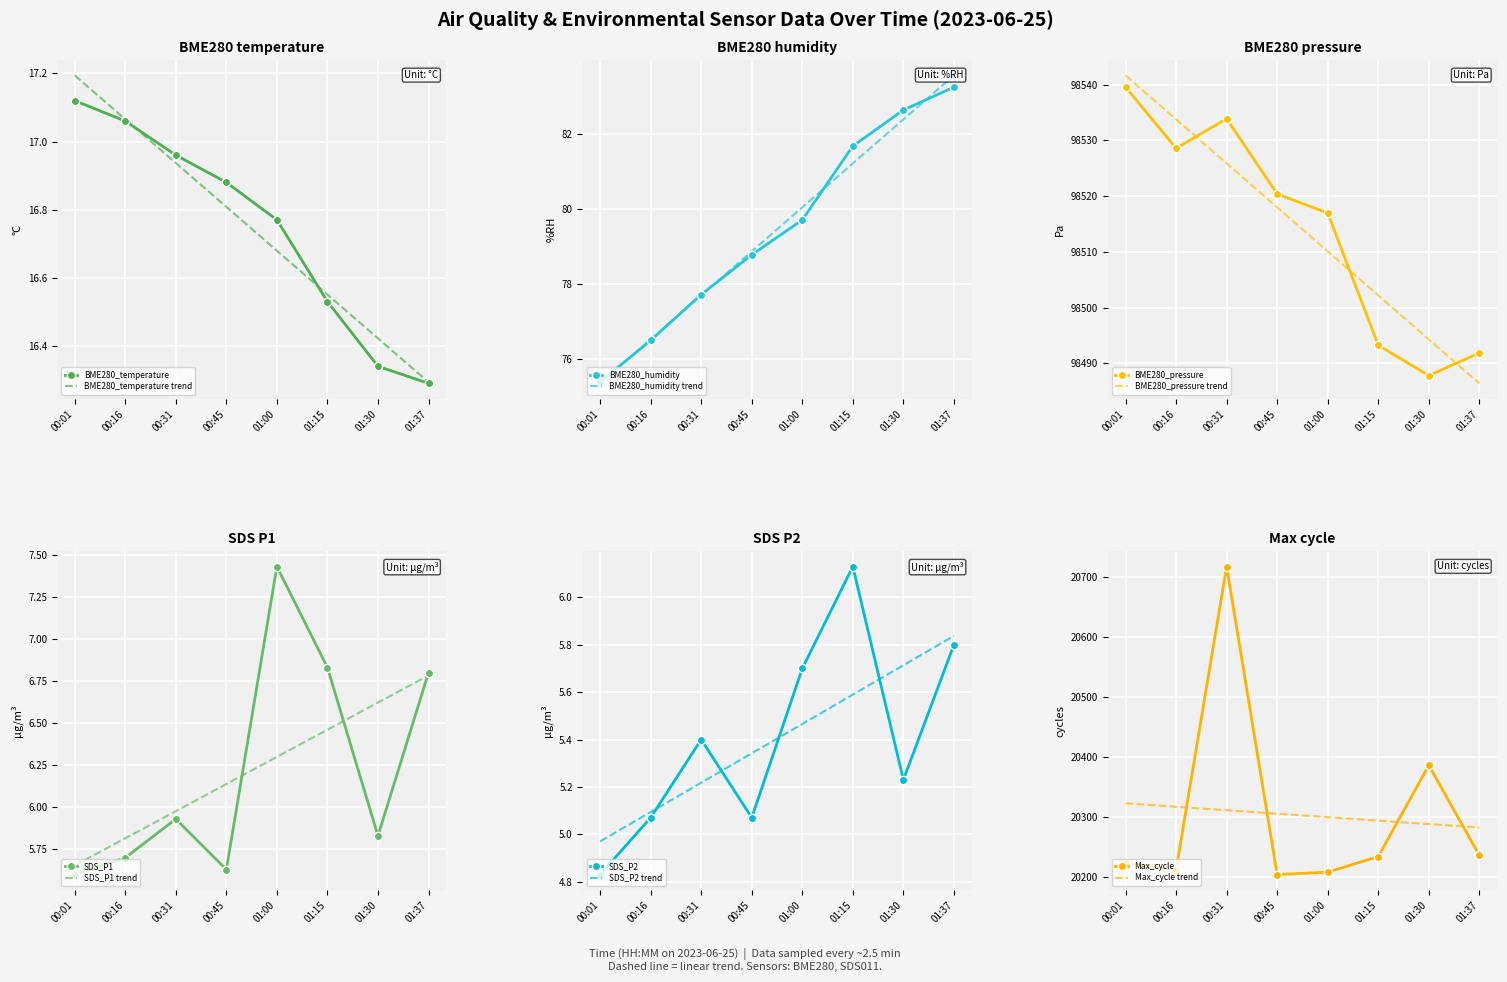

List the labels in order of BME280_humidity value, smallest first.

00:01, 00:16, 00:31, 00:45, 01:00, 01:15, 01:30, 01:37